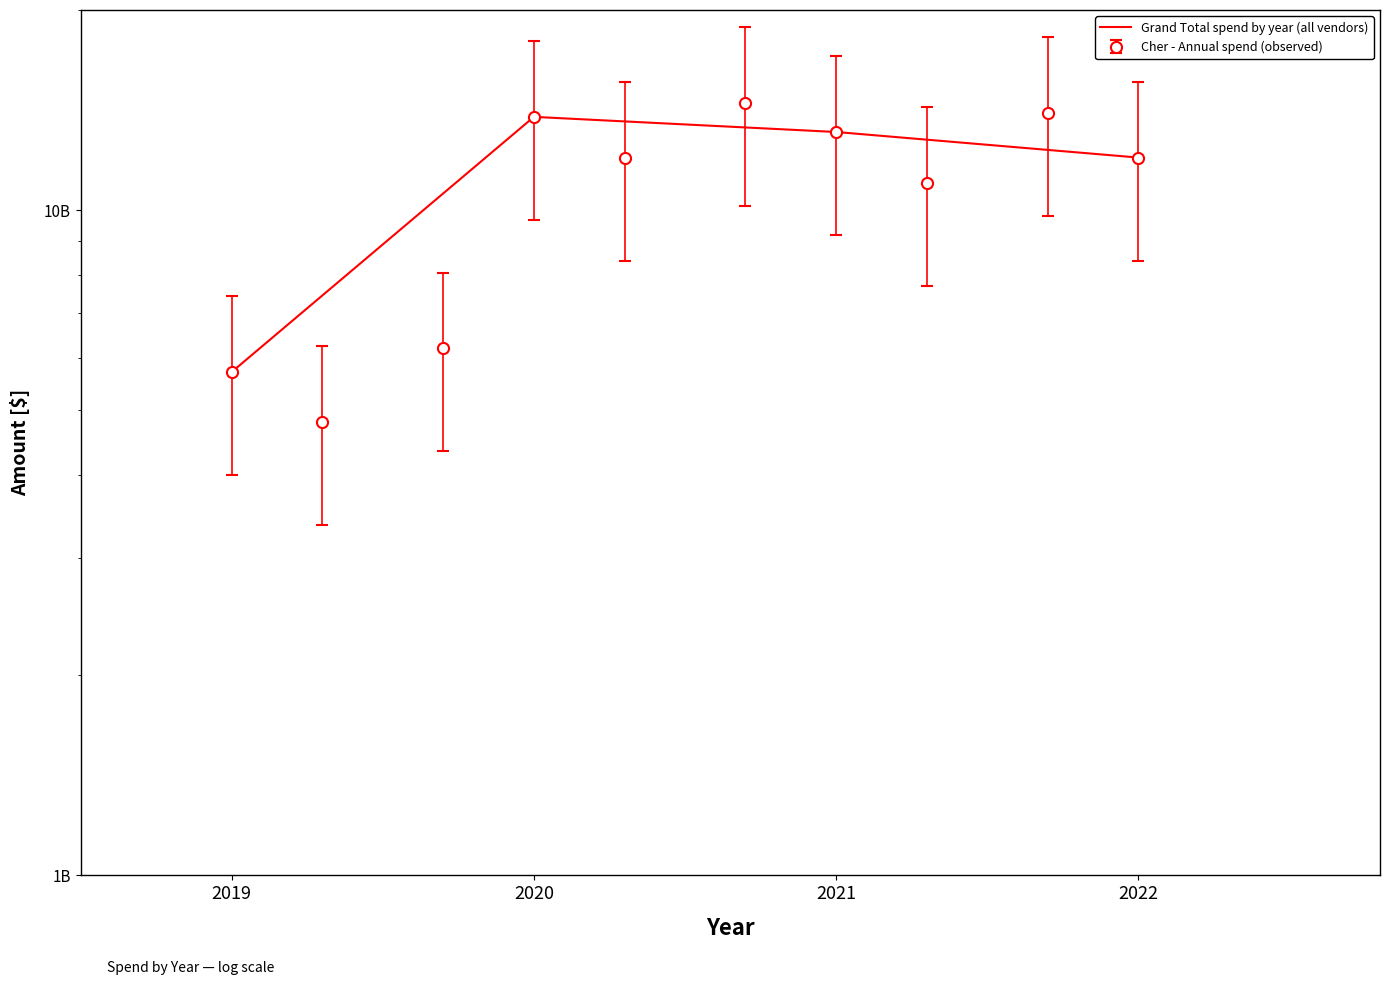

List the labels in order of value, smallest first.

2019, 2022, 2021, 2020